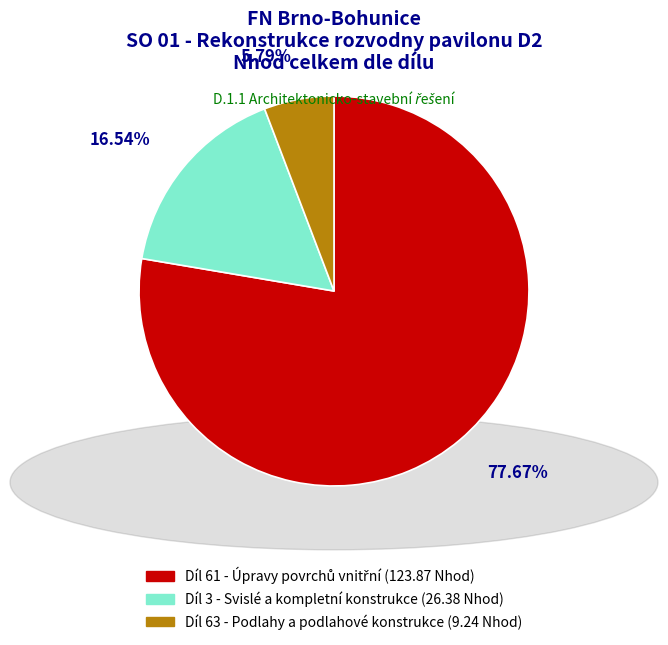

To the nearest percent, what is the difference between the largest and smallest slice percentages?

72%